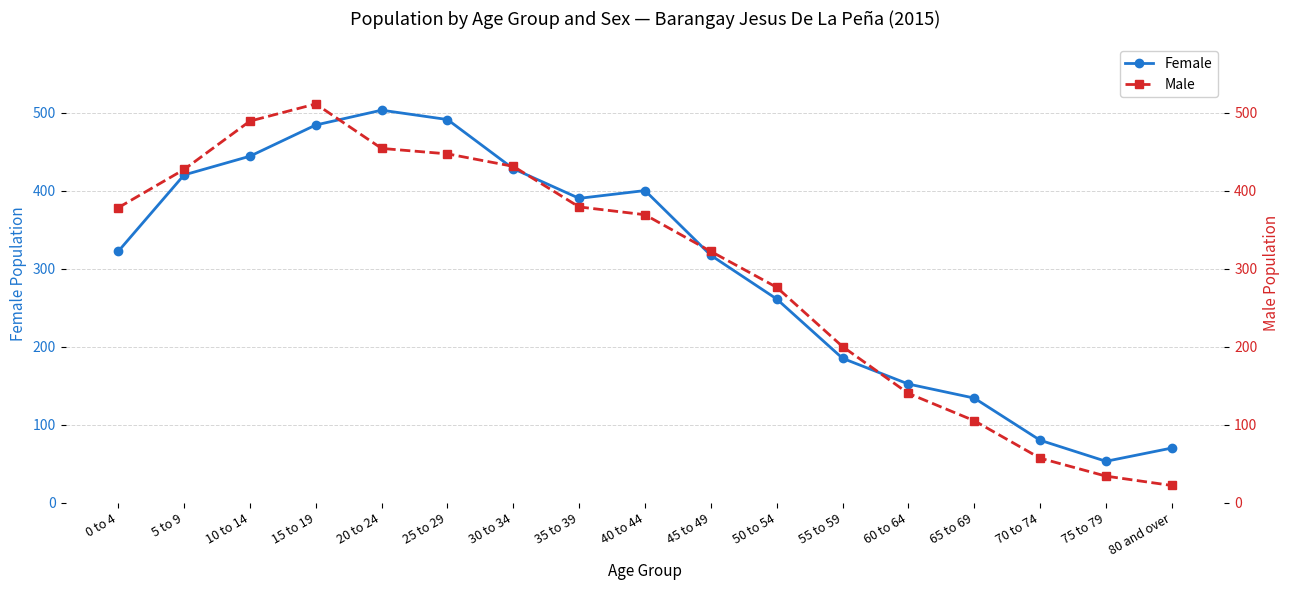

Rank the series at 60 to 64 from highest to lowest value.

Female, Male